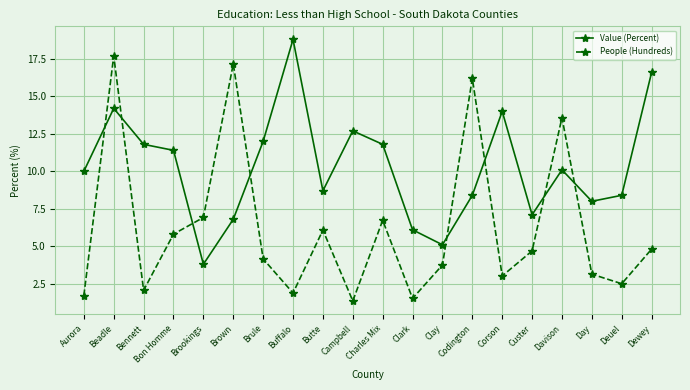

At which label does People (Hundreds) reach its minimum?

Campbell